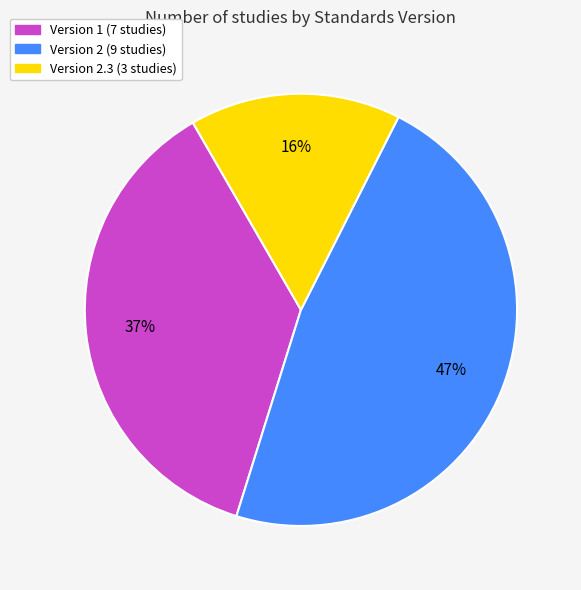

Does any single category account for the majority?

No